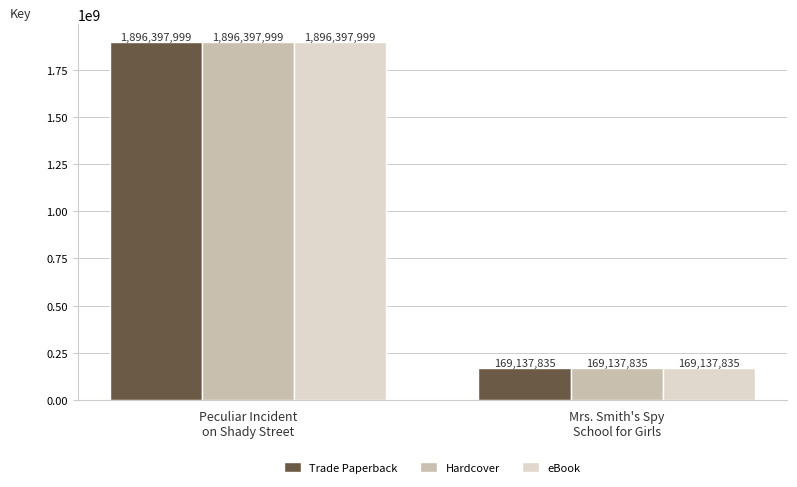

Reading left to right, list all the values displayed in this chart.

Trade Paperback: Peculiar Incident
on Shady Street=1896397999	Mrs. Smith's Spy
School for Girls=169137835
Hardcover: Peculiar Incident
on Shady Street=1896397999	Mrs. Smith's Spy
School for Girls=169137835
eBook: Peculiar Incident
on Shady Street=1896397999	Mrs. Smith's Spy
School for Girls=169137835